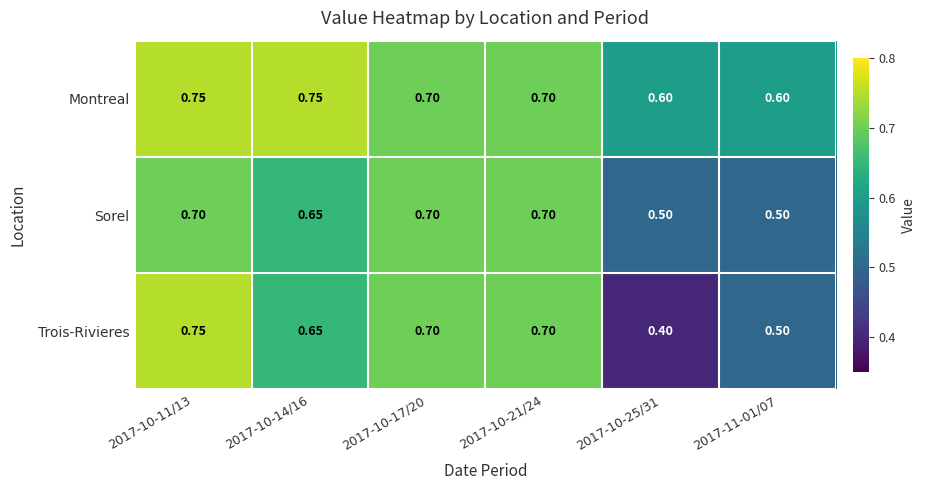

Count the number of categories in the chart.

6